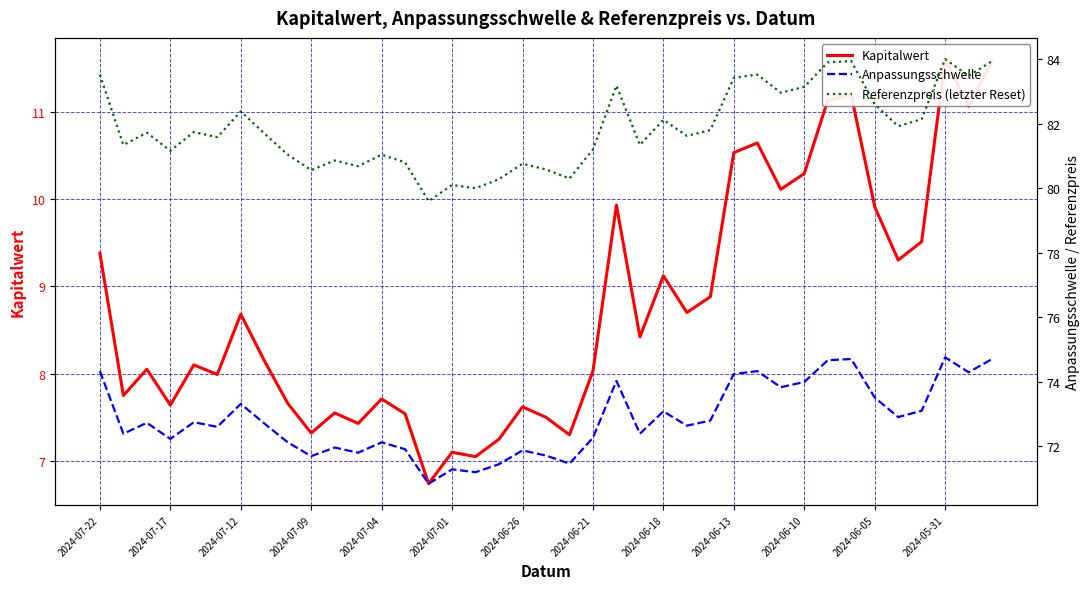

What is the total value across all series at 2024-06-21?

162.6